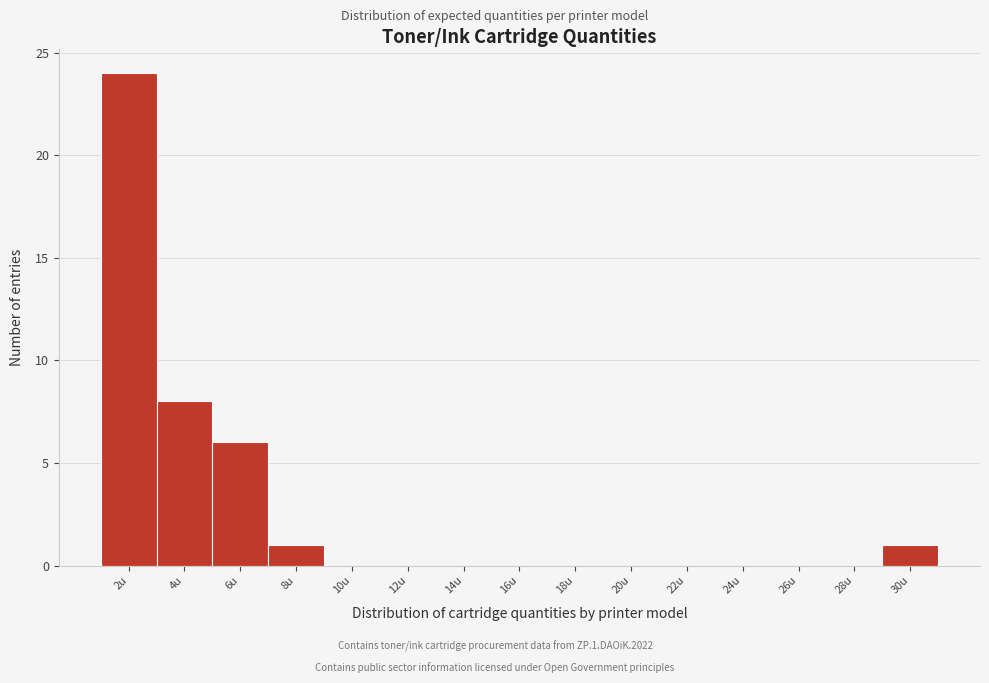

Reading left to right, extract all data points from this chart.

2u=24	4u=8	6u=6	8u=1	10u=0	12u=0	14u=0	16u=0	18u=0	20u=0	22u=0	24u=0	26u=0	28u=0	30u=1